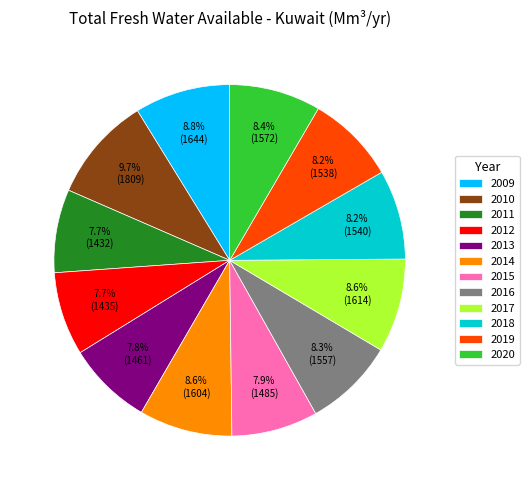

What percentage do 2012 and 2013 together represent?

15.5%